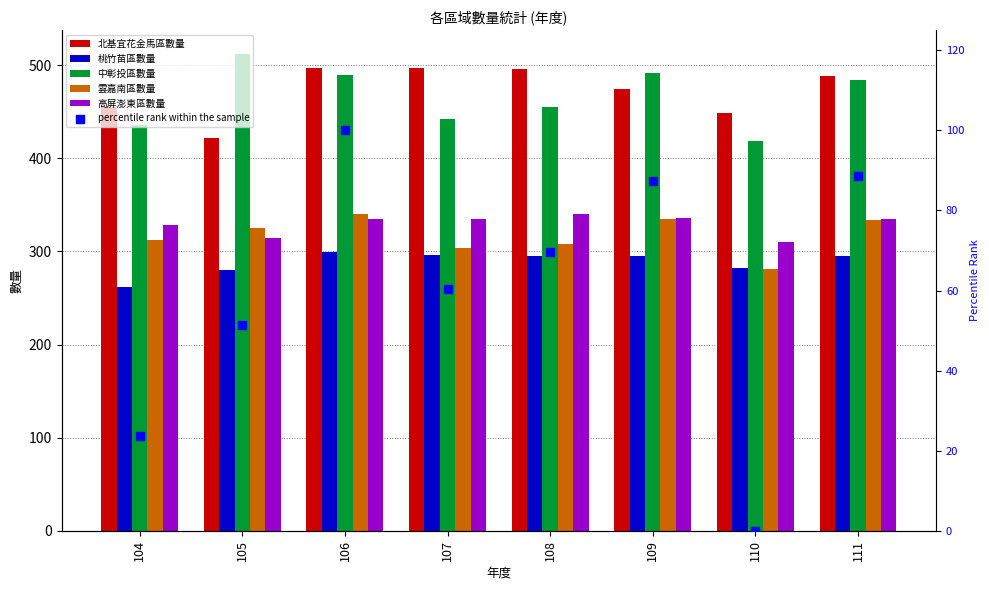

What are all the series names shown in the legend?

北基宜花金馬區數量, 桃竹苗區數量, 中彰投區數量, 雲嘉南區數量, 高屏澎東區數量, percentile rank within the sample